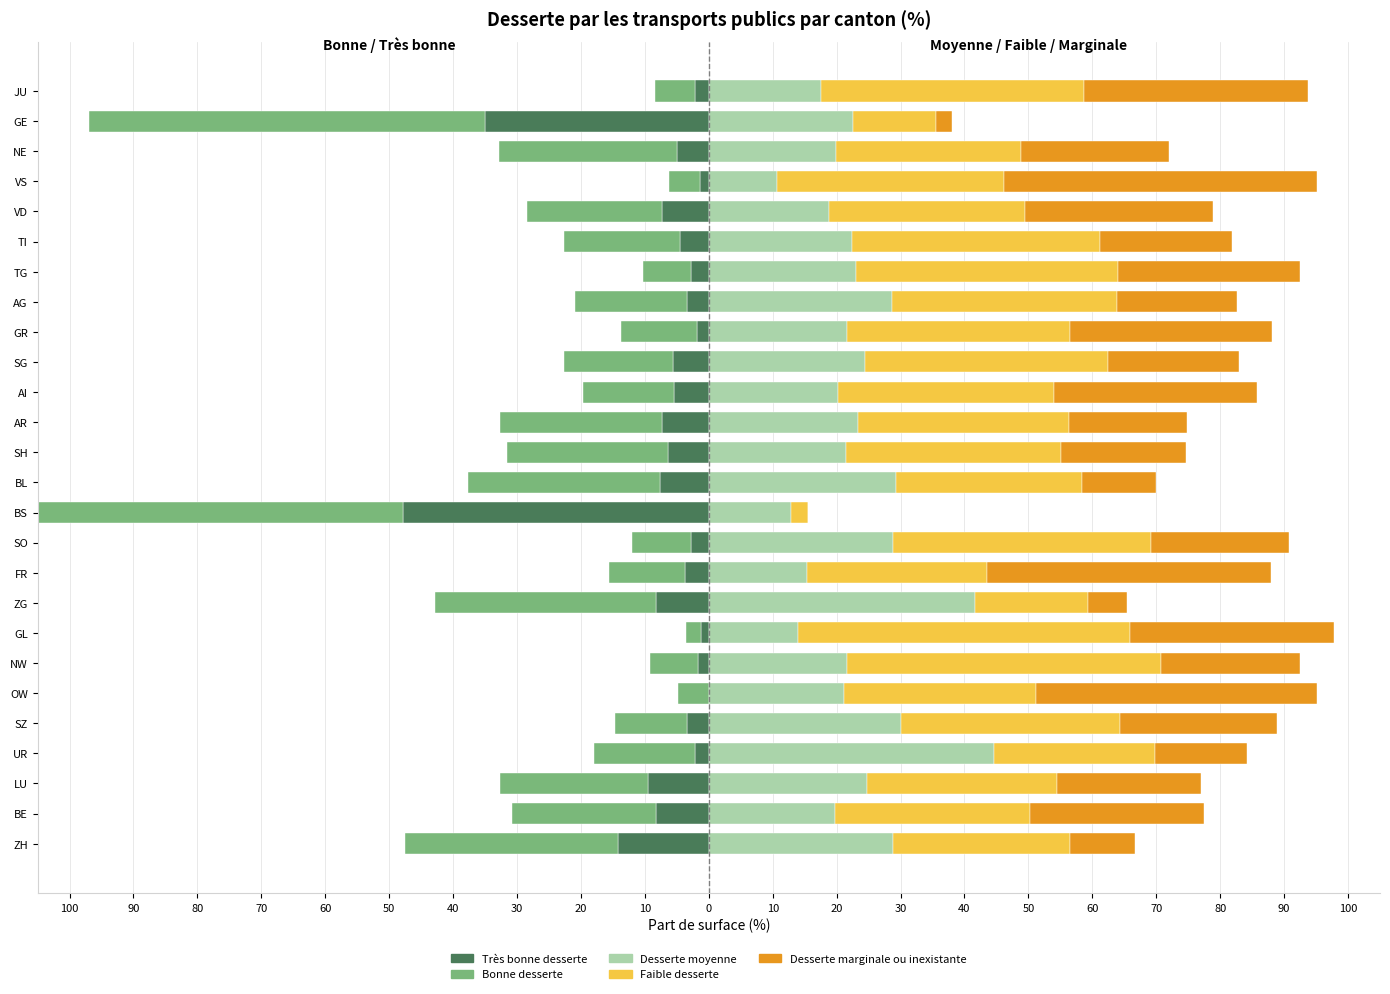

What is the sum of all Faible desserte values?

834.6